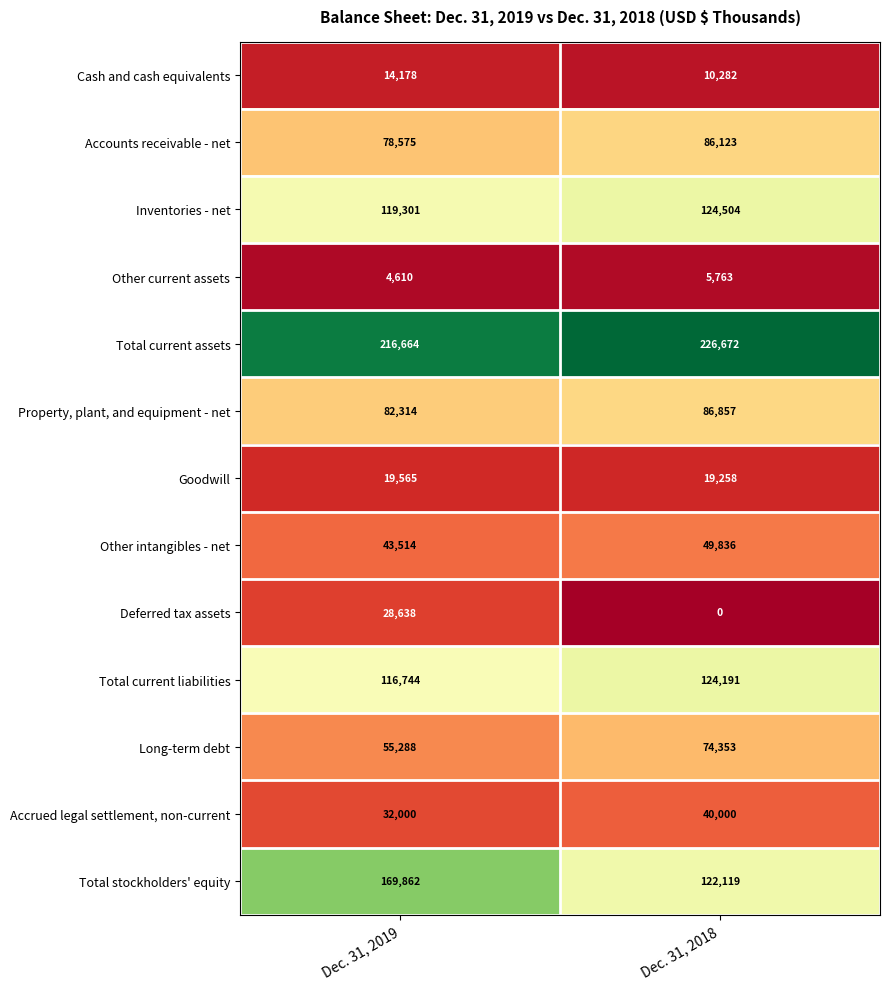

At Dec. 31, 2019, list the series in order from largest to smallest.

Total current assets, Total stockholders' equity, Inventories - net, Total current liabilities, Property, plant, and equipment - net, Accounts receivable - net, Long-term debt, Other intangibles - net, Accrued legal settlement, non-current, Deferred tax assets, Goodwill, Cash and cash equivalents, Other current assets